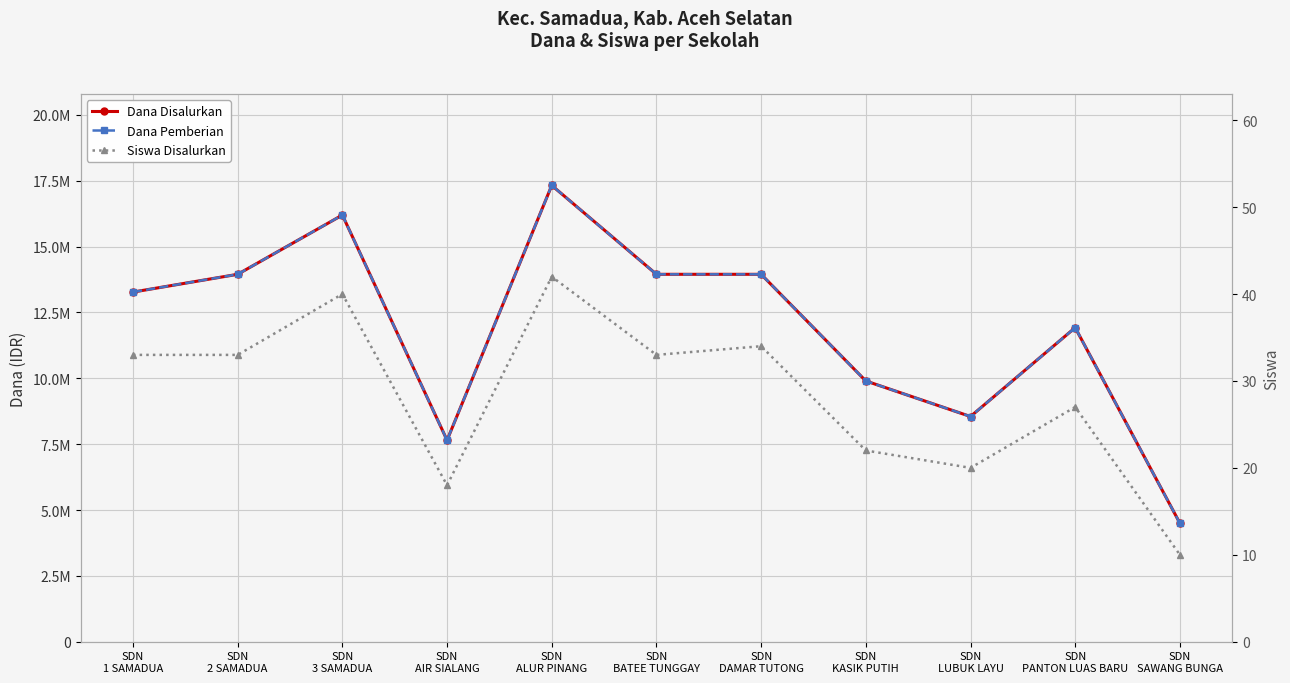

What is the label of the 9th point from the right?

SDN
3 SAMADUA